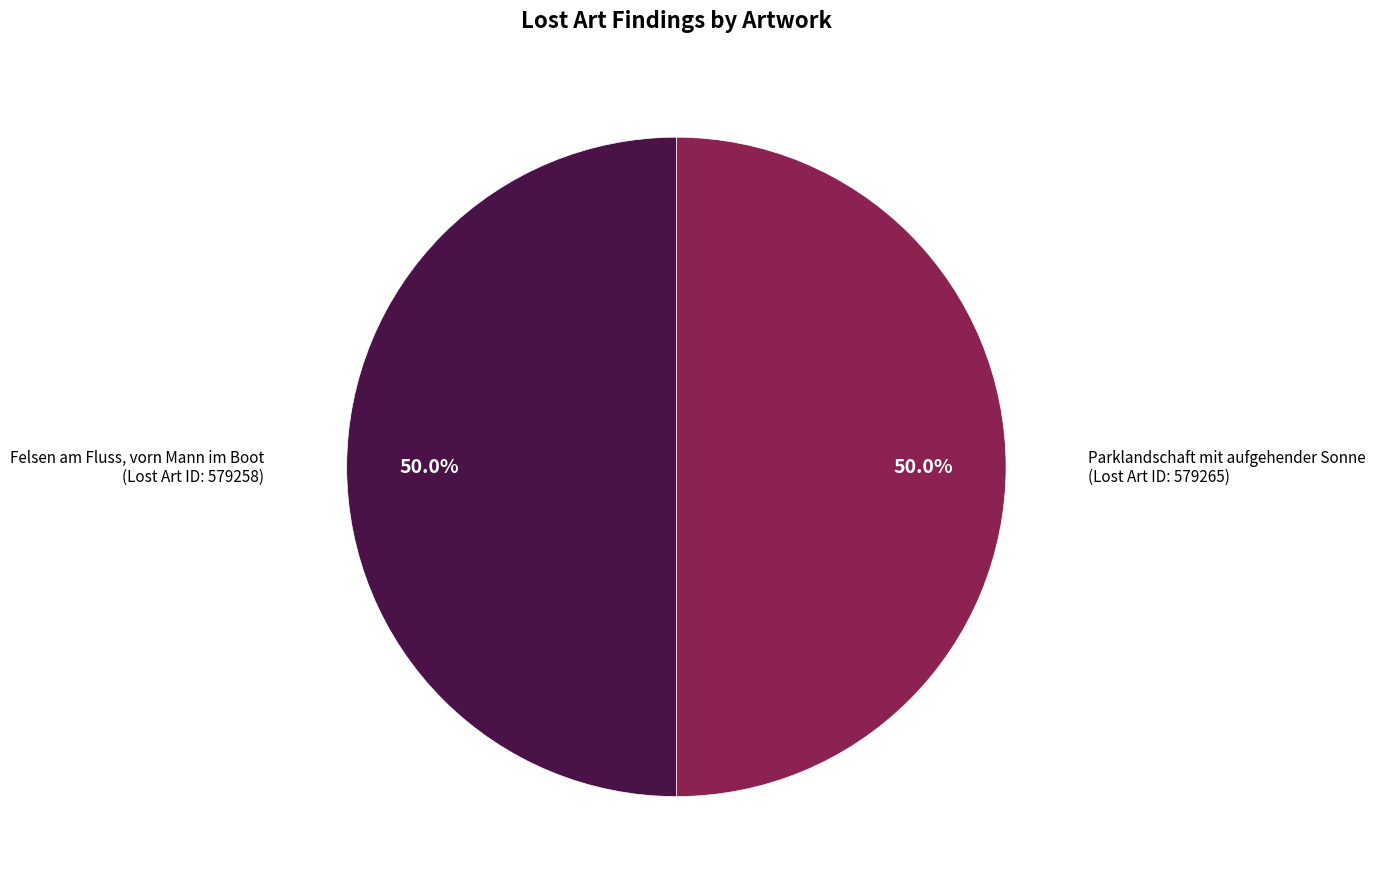

Which category has the smallest portion of the pie?

Felsen am Fluss, vorn Mann im Boot